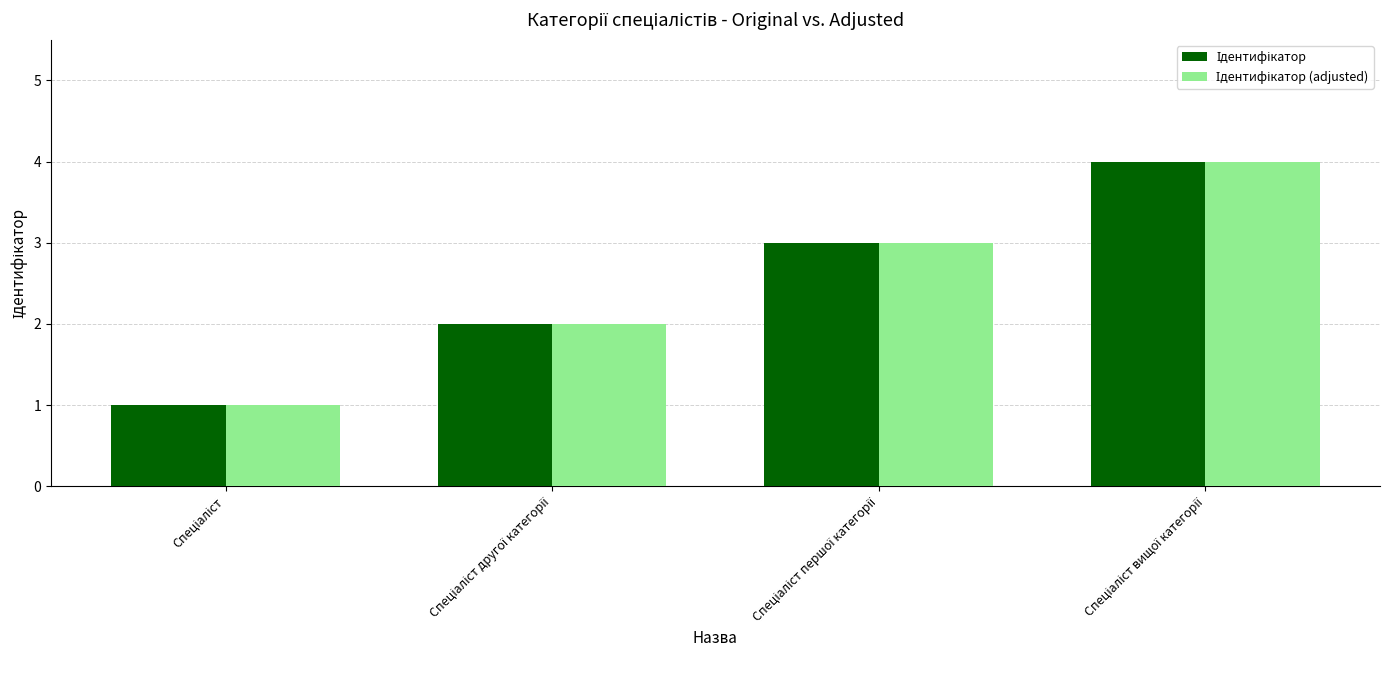

How many groups of bars are there?

4